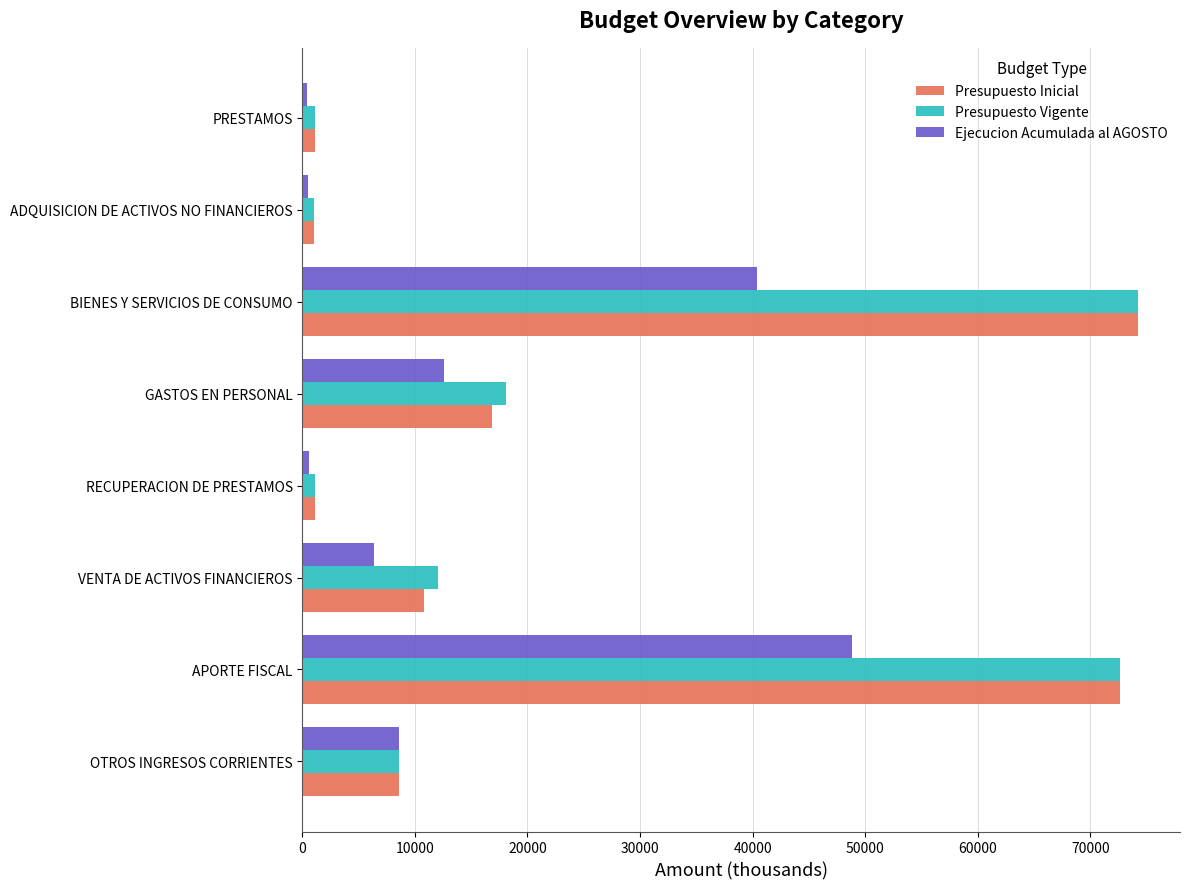

How many series are shown in this chart?

3